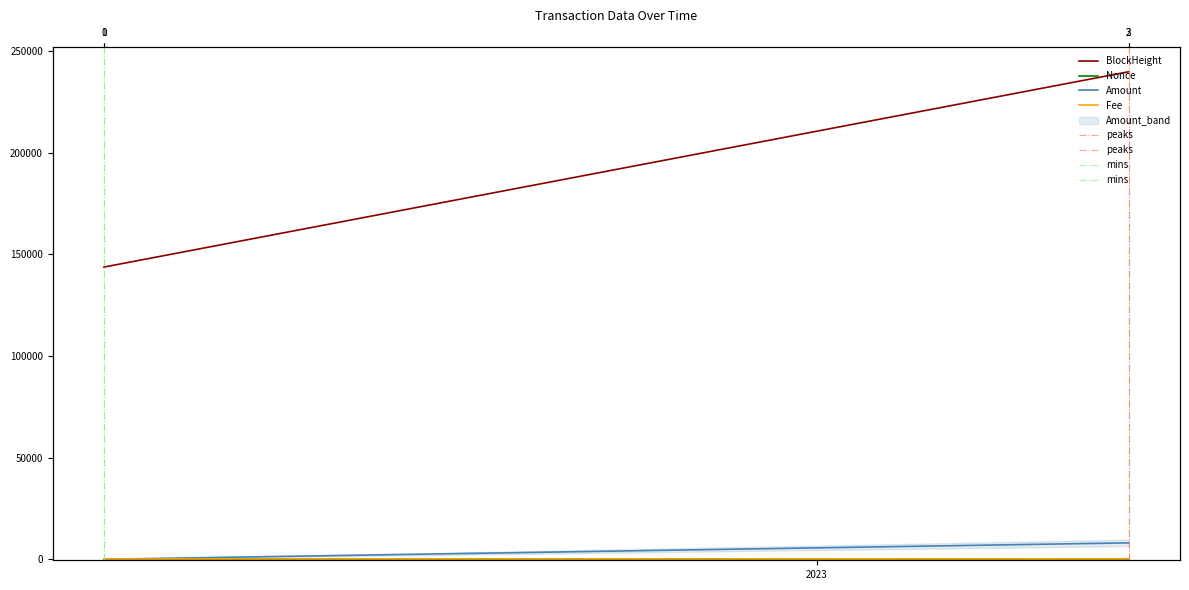

Which series has the widest spread of values?

BlockHeight